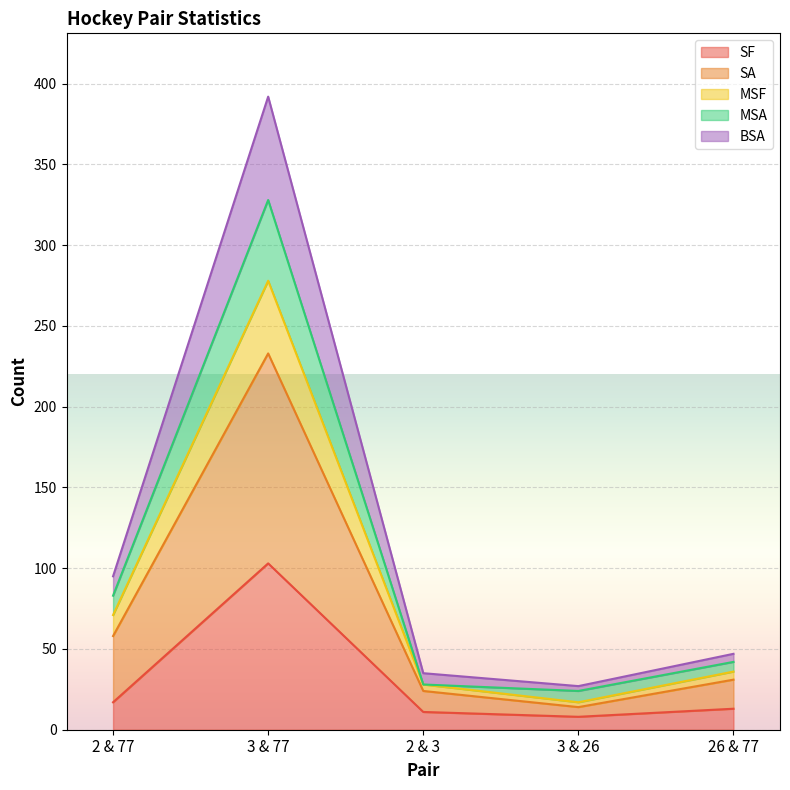

List the labels in order of MSF value, smallest first.

3 & 26, 2 & 3, 26 & 77, 2 & 77, 3 & 77